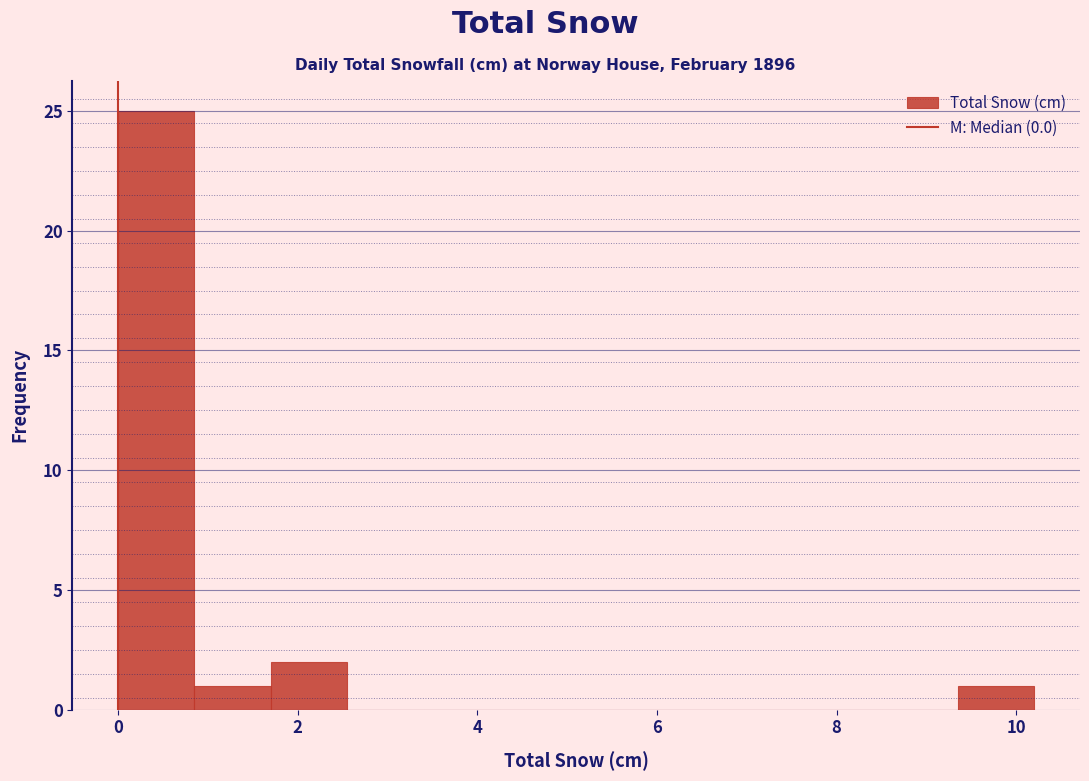

Reading left to right, transcribe this chart: for each bar, give the range it covers on the x-axis and its height. Neither the bar edges nor the heights are printed on the chart, so give them approximately, as read against the axes.

0.00 to 0.85: 25
0.85 to 1.70: 1
1.70 to 2.55: 2
2.55 to 3.40: 0
3.40 to 4.25: 0
4.25 to 5.10: 0
5.10 to 5.95: 0
5.95 to 6.80: 0
6.80 to 7.65: 0
7.65 to 8.50: 0
8.50 to 9.35: 0
9.35 to 10.20: 1